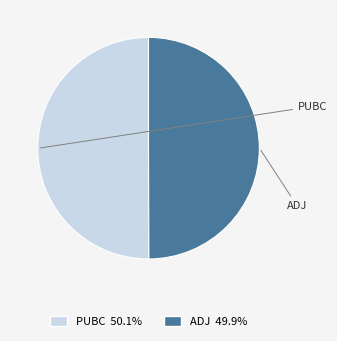

True or false: PUBC accounts for 62% of the total.

False